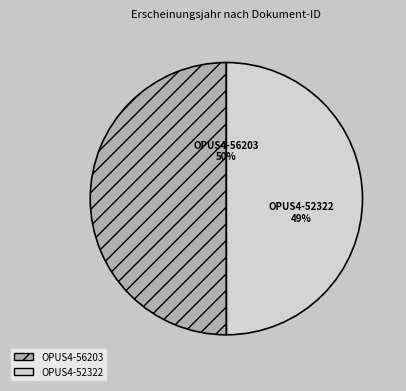

What portion of the pie excludes OPUS4-52322?

50.0%